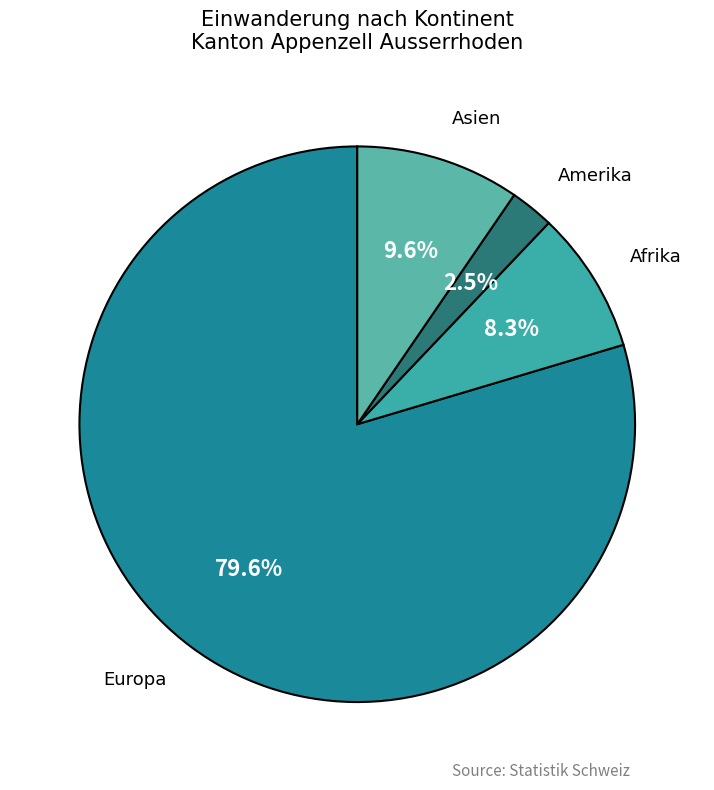

What is the smallest slice in the pie chart?

Amerika